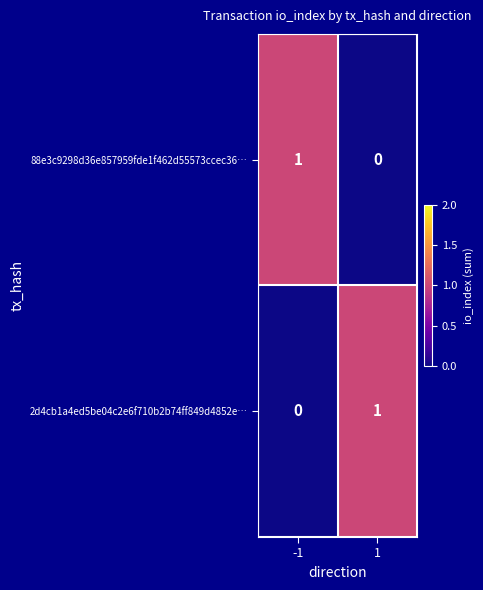

Is the value of 2d4cb1a4ed5be04c2e6f710b2b74ff849d4852e… at -1 greater than the value of 88e3c9298d36e857959fde1f462d55573ccec36… at -1?

No